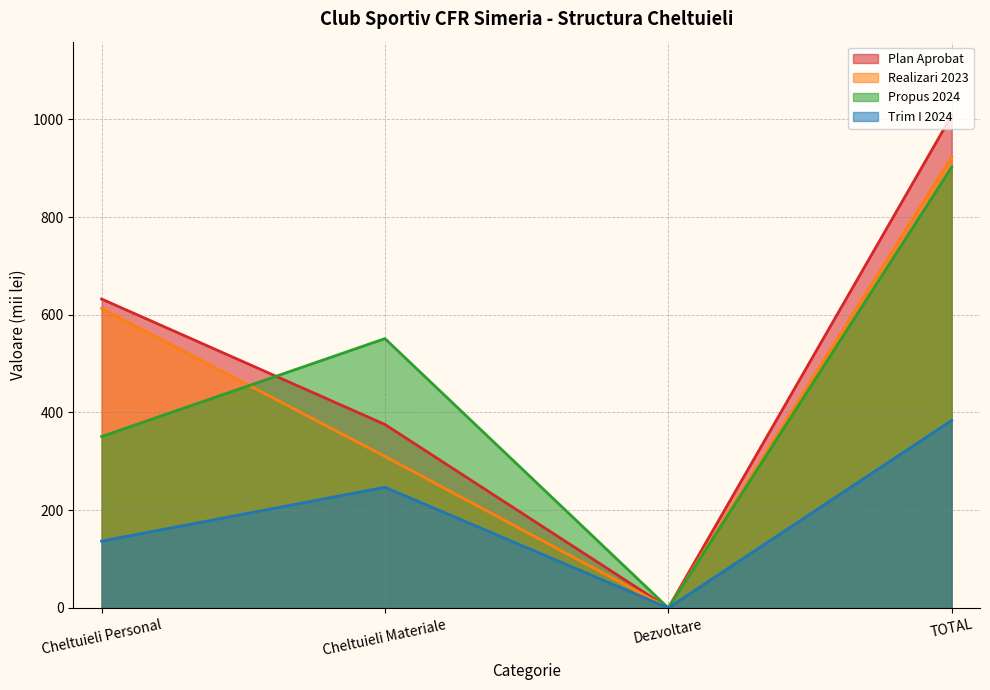

At which category is the sum across all series the highest?

TOTAL